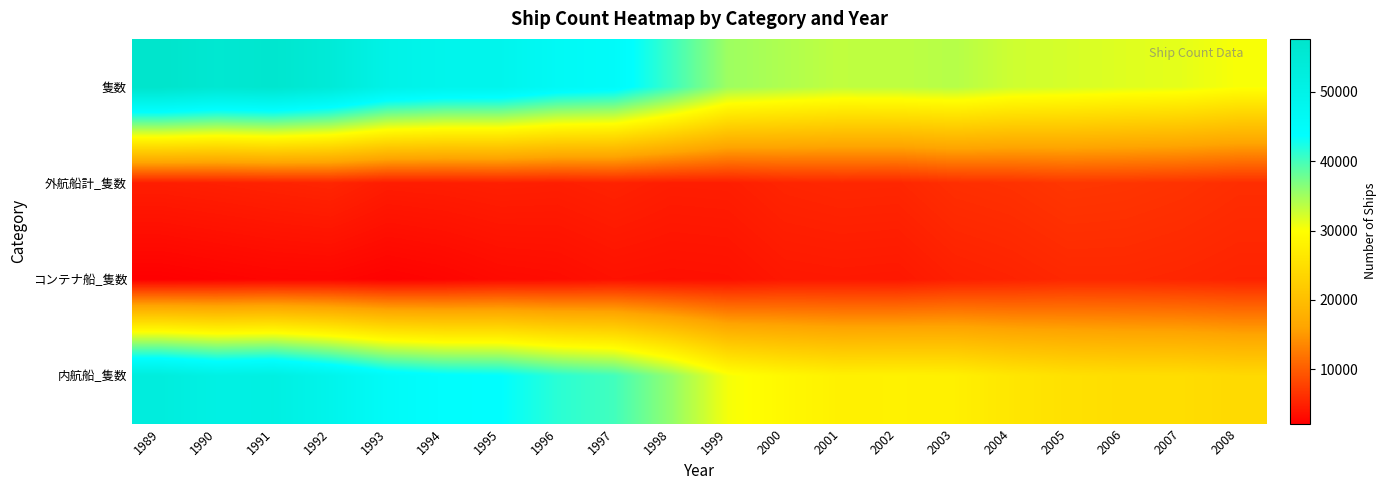

At which category is the sum across all series the highest?

1989